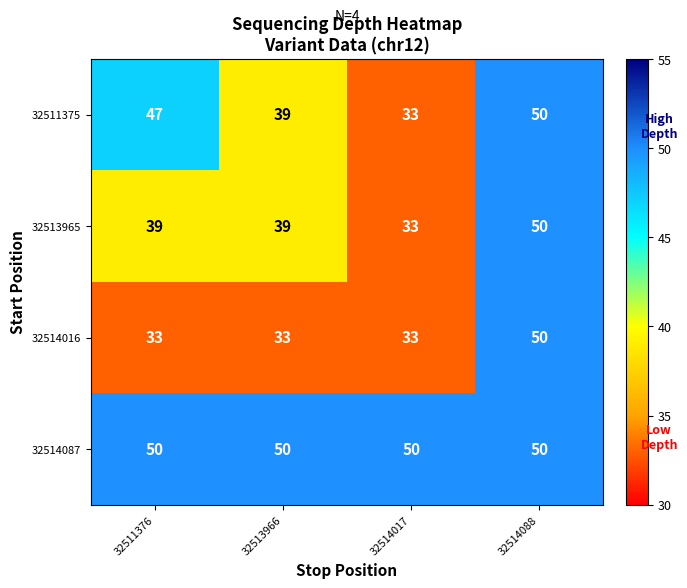

How many categories are shown in the chart?

4